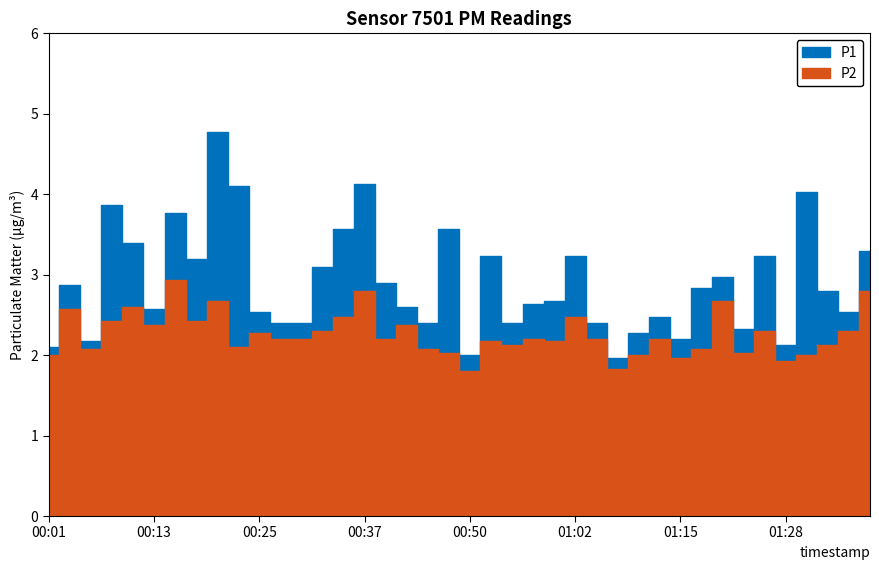

How many distinct data groups are displayed?

2